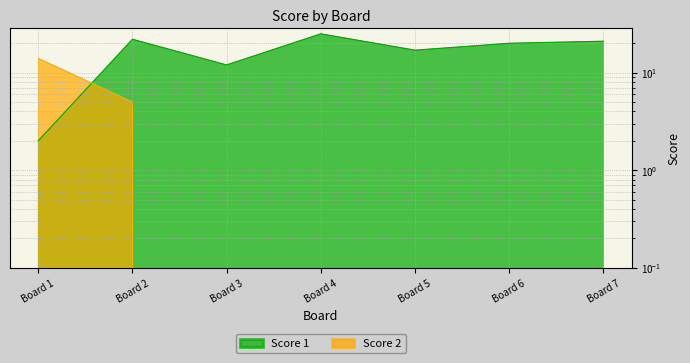

The value of Score 2 at Board 5 is 0. True or false?

True